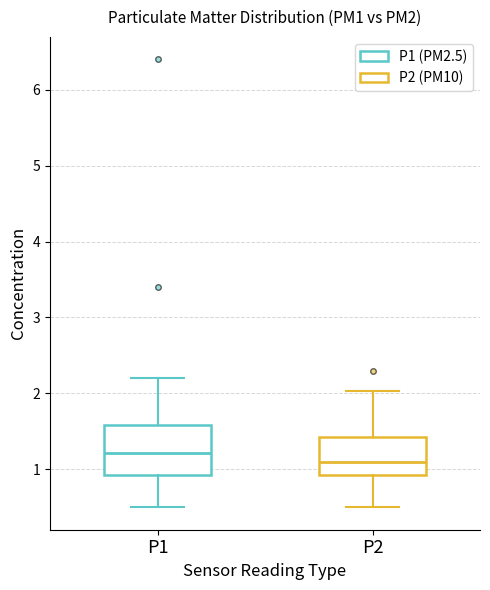

Reading left to right, read every box against the y-axis: the position of its median line, the range the box covers, and the ends of its whiskers. The values are not printed on the chart, so give them approximately, as read against the axis.

P1: median 1.2, box 0.9 to 1.6, whiskers 0.5 to 2.2
P2: median 1.1, box 0.9 to 1.4, whiskers 0.5 to 2.0